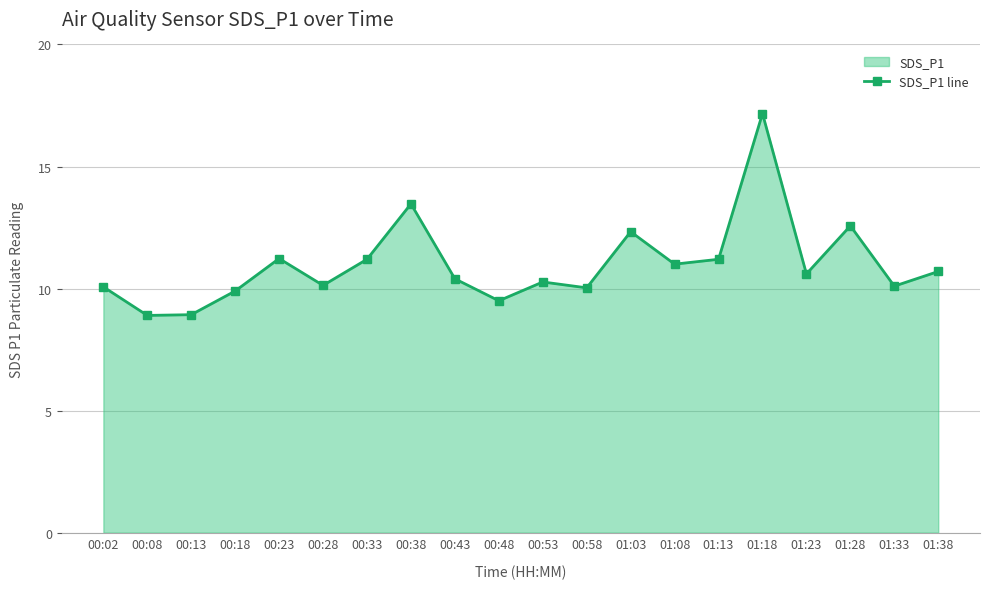

What is the sum of the values at 00:23 and 00:48?

20.7